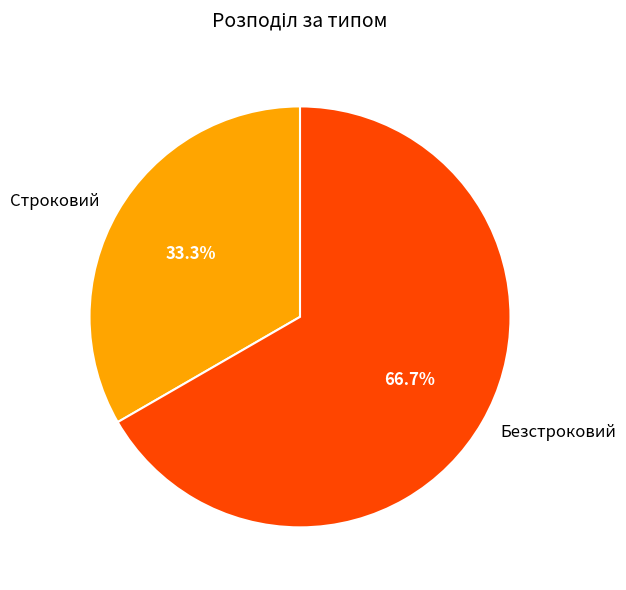

Rank the categories by value from lowest to highest.

Строковий, Безстроковий